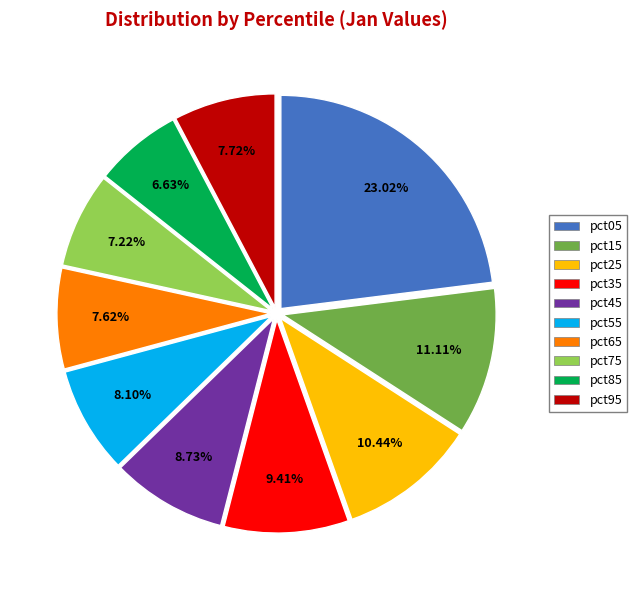

Count the number of slices in the pie.

10